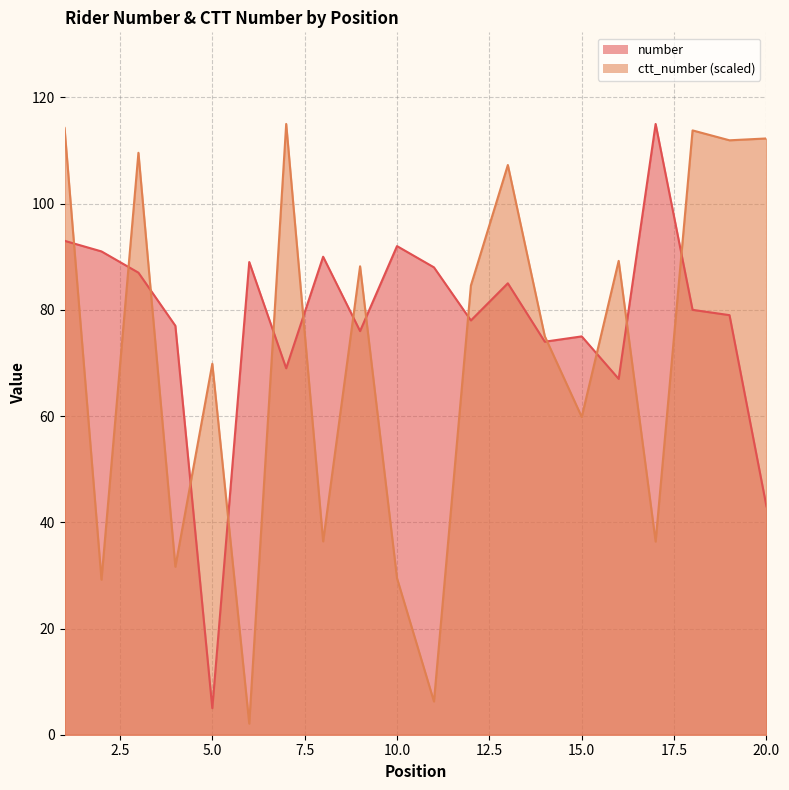

How many interior local valleys does the number series have?

6